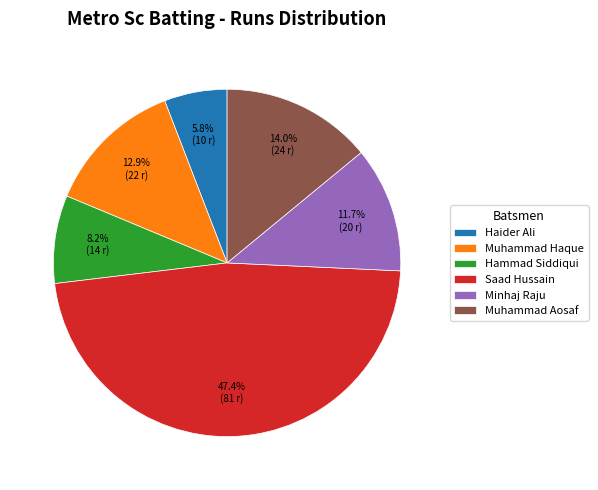

How many segments does this pie chart have?

6